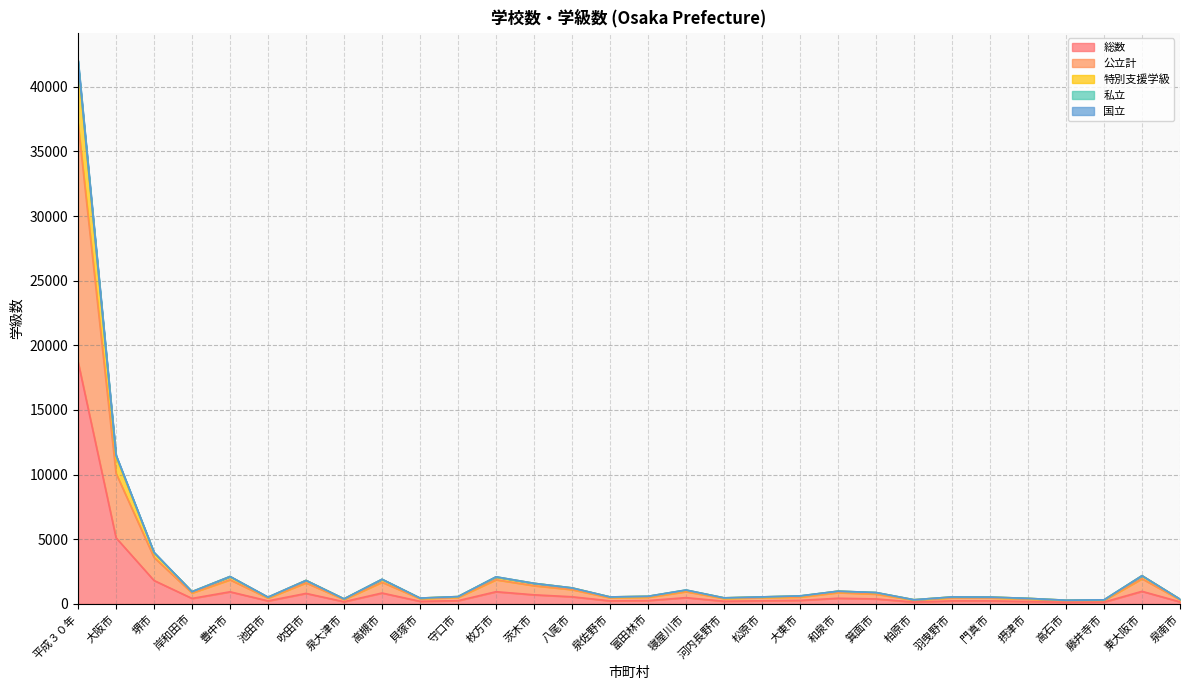

What position from the right is 富田林市?

15